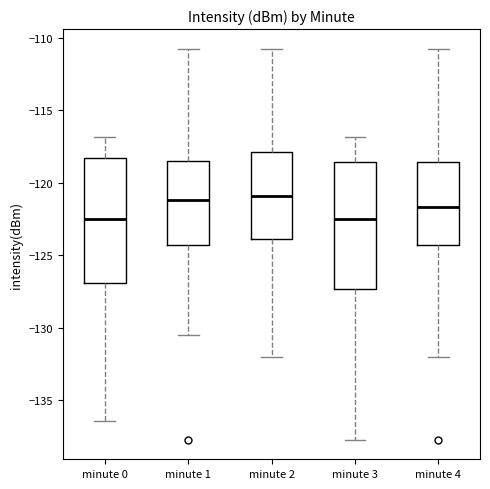

Reading left to right, transcribe this box plot: for each box, give where its median line is, the range the box spans, and where its two whiskers end, as read against the y-axis. The values are not printed on the chart, so give them approximately, as read against the axis.

minute 0: median -122.5, box -127.0 to -118.5, whiskers -136.5 to -117.0
minute 1: median -121.0, box -124.5 to -118.5, whiskers -130.5 to -110.5
minute 2: median -121.0, box -124.0 to -118.0, whiskers -132.0 to -110.5
minute 3: median -122.5, box -127.5 to -118.5, whiskers -138.0 to -117.0
minute 4: median -121.5, box -124.5 to -118.5, whiskers -132.0 to -110.5